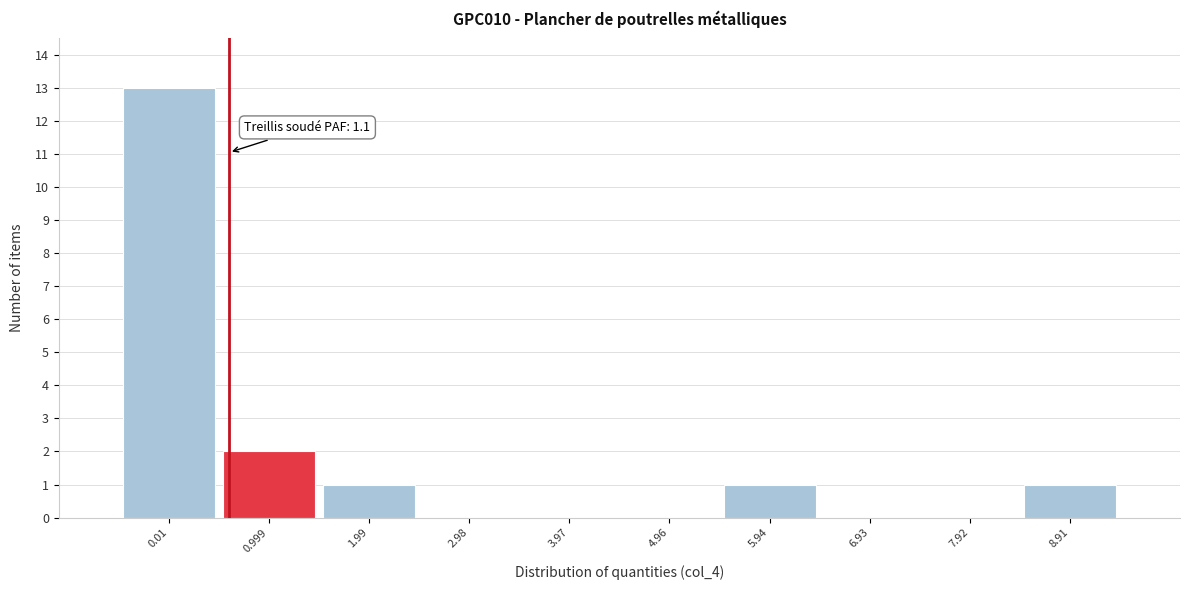

Reading left to right, transcribe all the data shown in this chart.

0.01=13	0.999=2	1.99=1	2.98=0	3.97=0	4.96=0	5.94=1	6.93=0	7.92=0	8.91=1